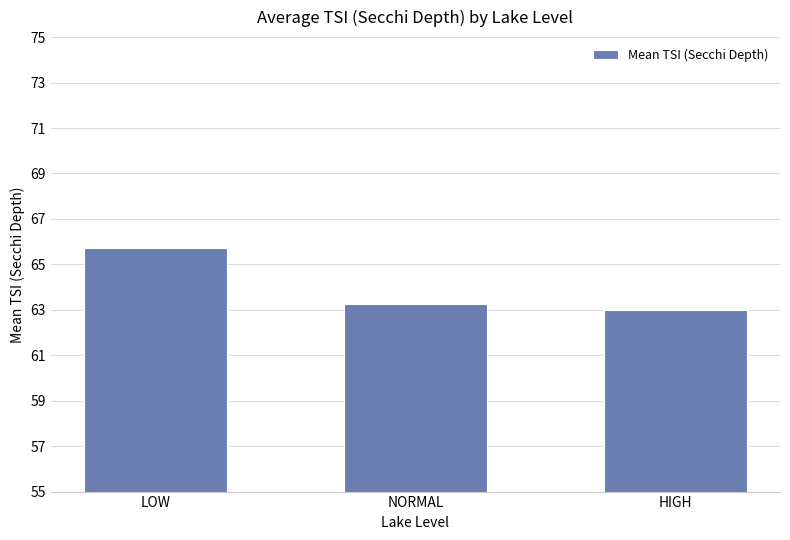

What is the minimum value shown in the chart?

63.0